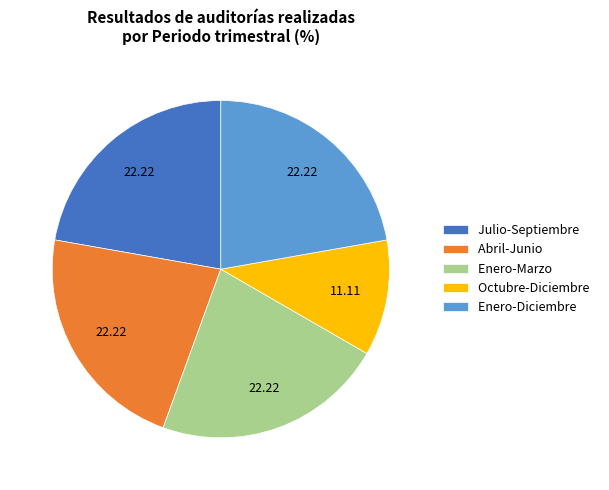

Is Julio-Septiembre the majority of the pie?

No